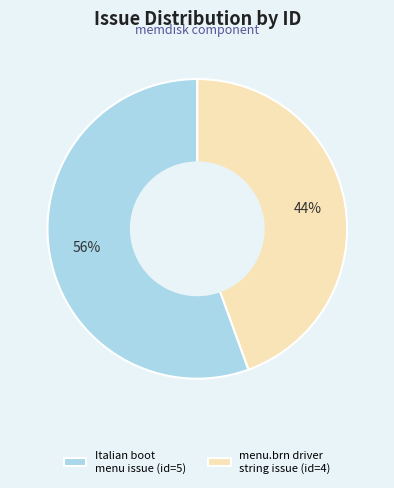

To the nearest percent, what percentage of the pie is menu.brn driver string issue (id=4)?

44%